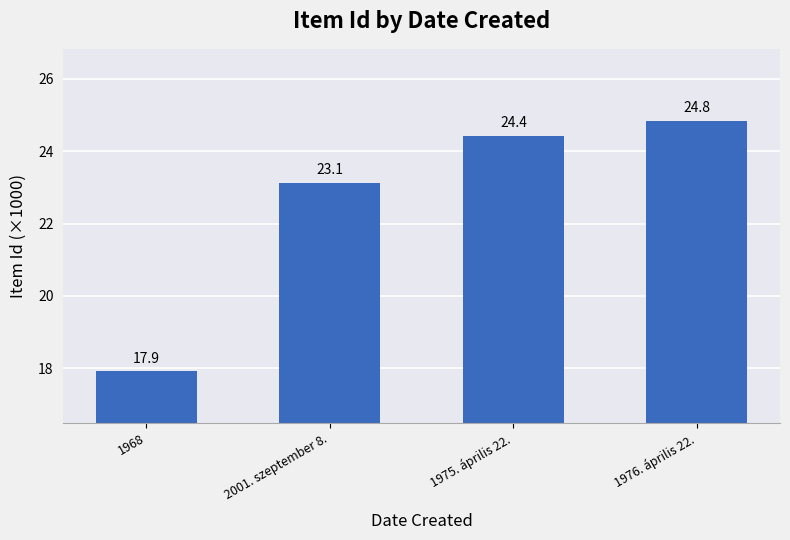

At which label is the value closest to 21?

2001. szeptember 8.